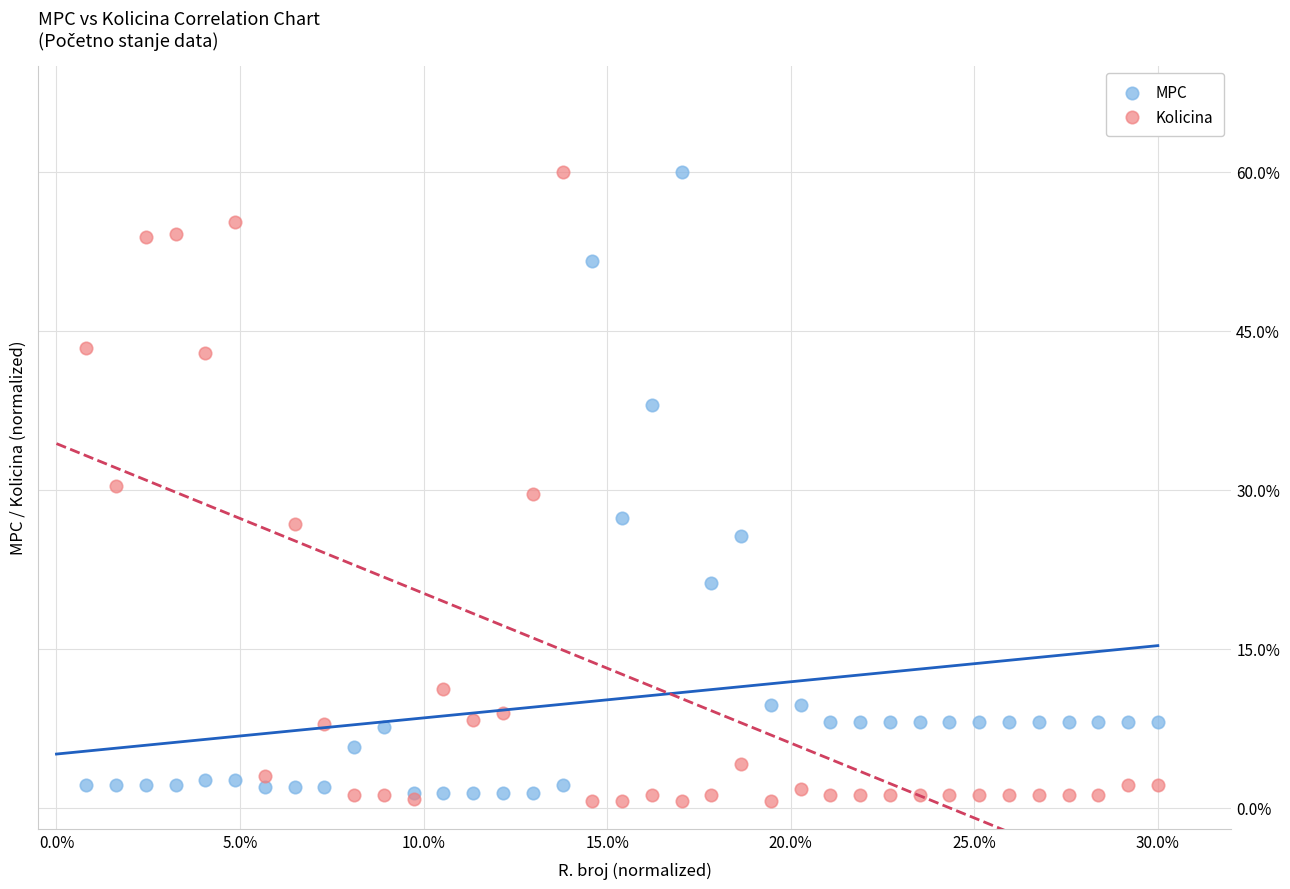

What are all the series names shown in the legend?

MPC, Kolicina